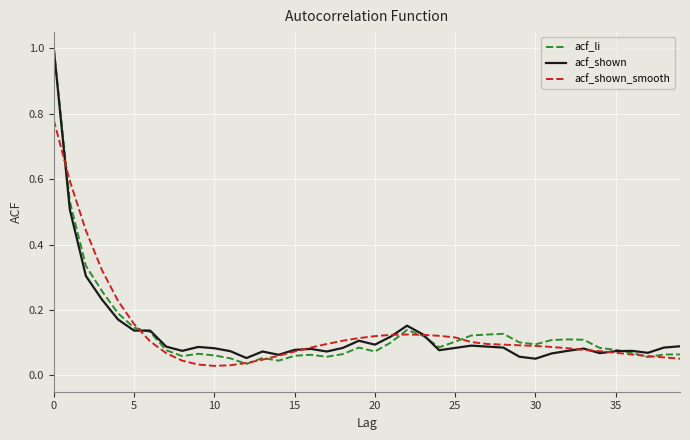

What is the maximum value for acf_shown?

1.0